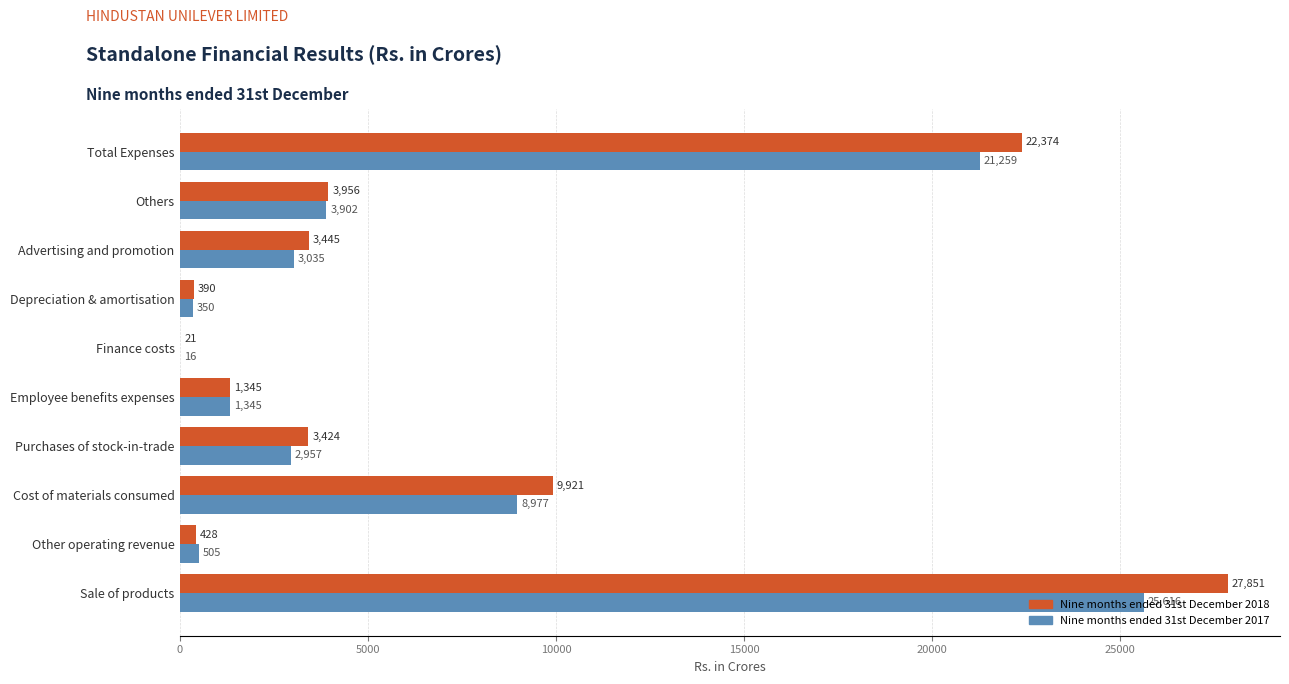

What is the approximate value of Nine months ended 31st December 2018 at Others, to the nearest 100?

4000